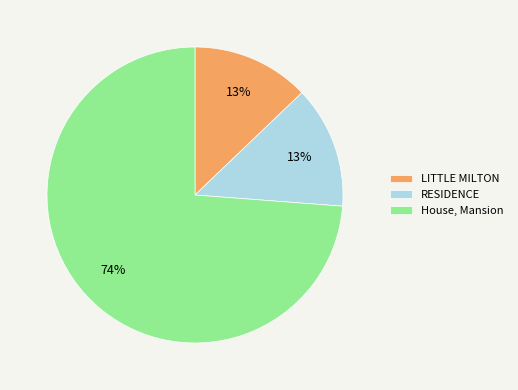

Approximately how many times larger is the value at LITTLE MILTON compared to RESIDENCE?

1.0